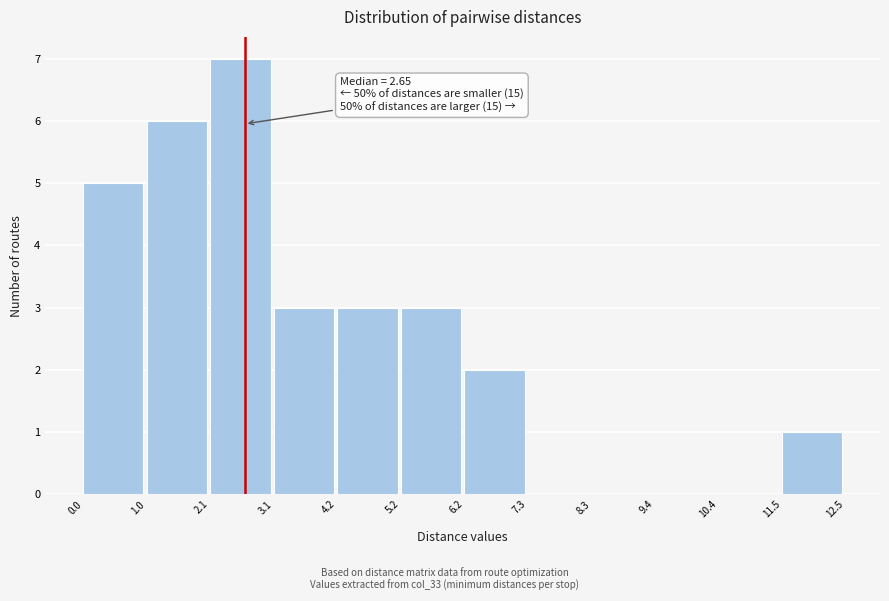

Which range on the x-axis has the tallest bar?

2.1 to 3.1